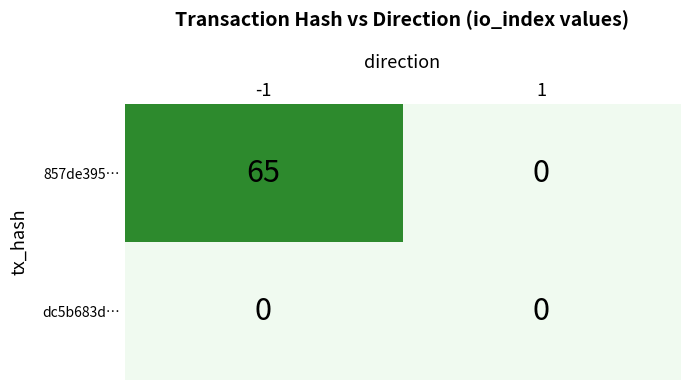

Which series has the largest total across all categories?

857de395…